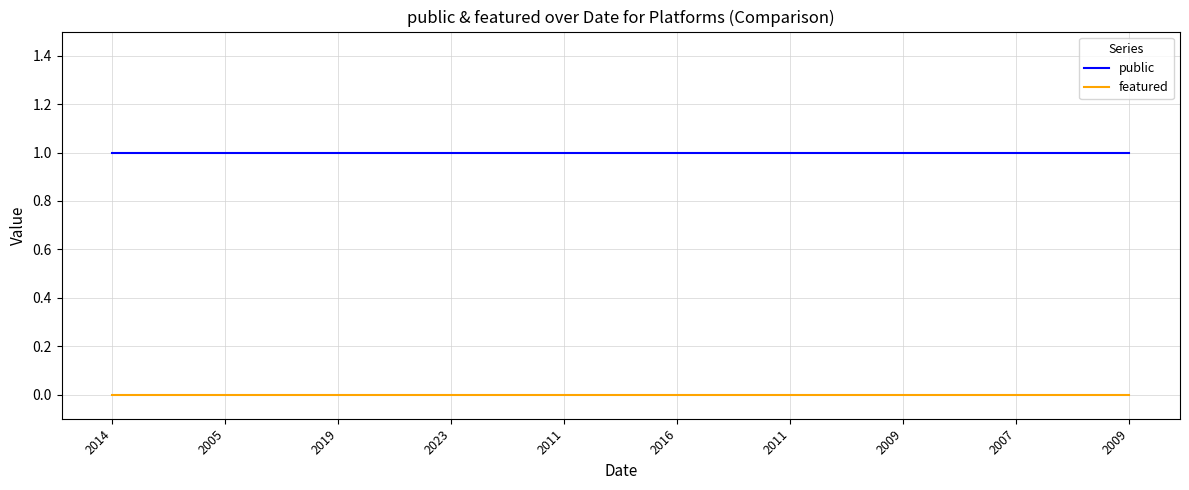

True or false: public and featured cross at least once.

False